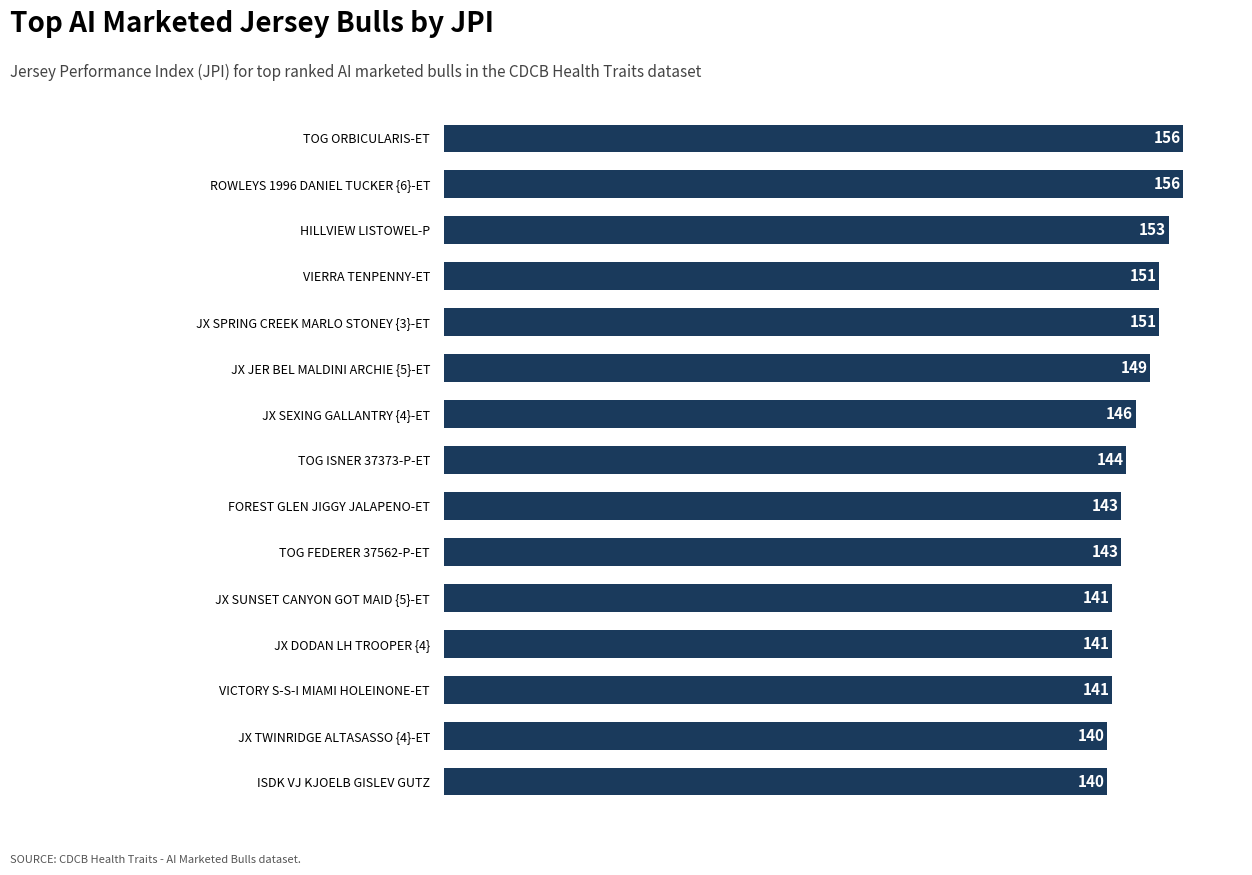

How many series are shown in this chart?

1